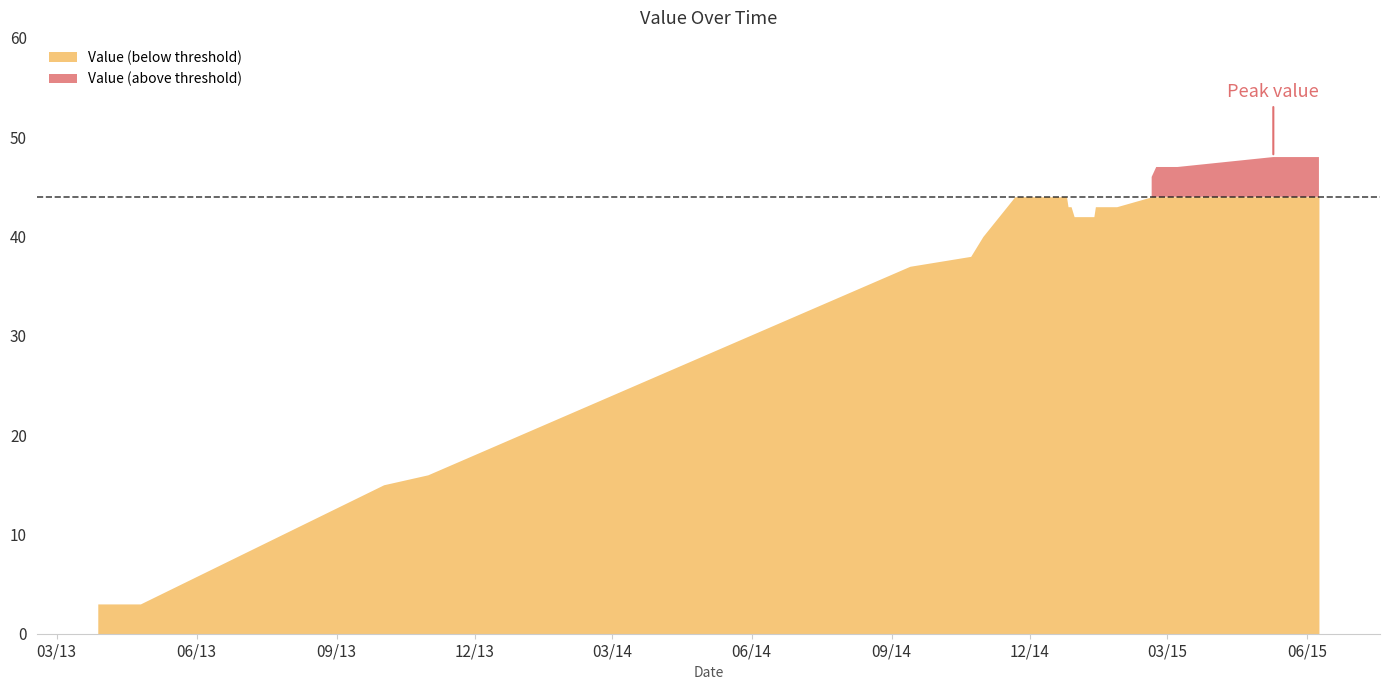

How many points are higher than both their immediate neighbors (excluding endpoints)?

1